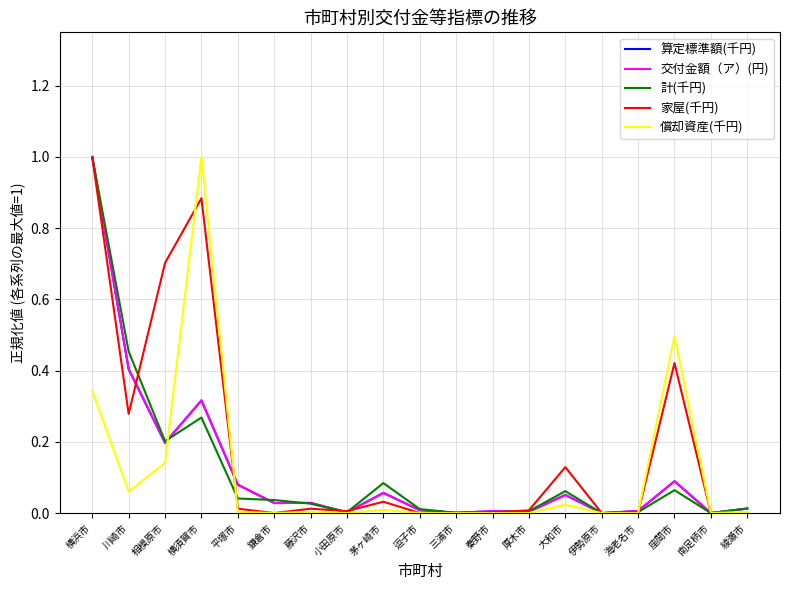

Which category has the highest value in the 償却資産(千円) series?

横須賀市